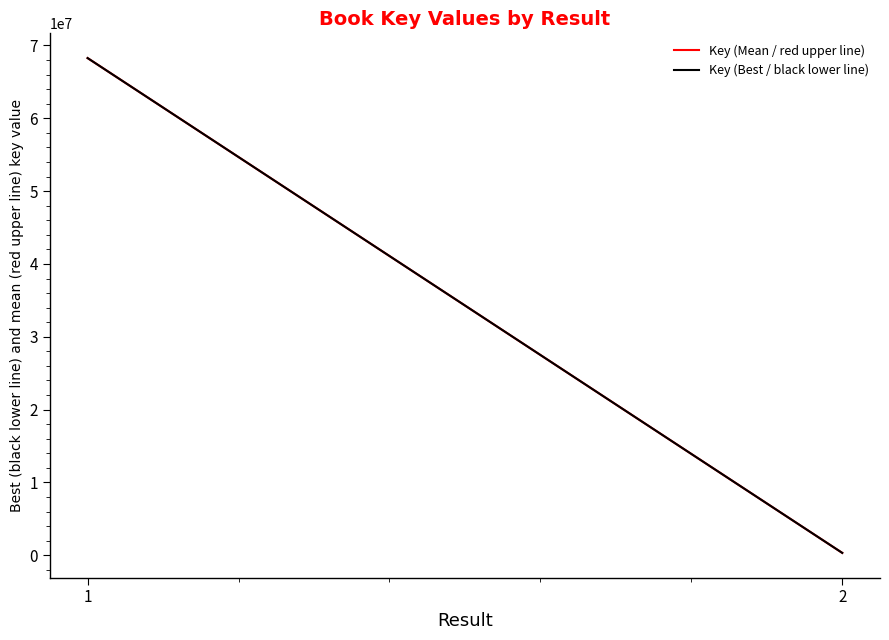

Is the value of Key (Mean / red upper line) at 2 greater than the value of Key (Best / black lower line) at 2?

No